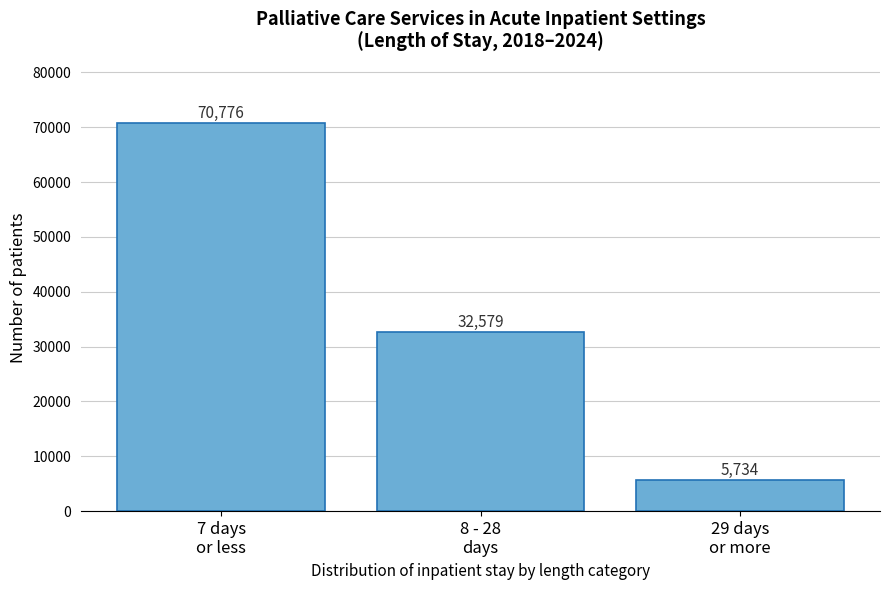

Reading left to right, transcribe all the data shown in this chart.

70776	32579	5734